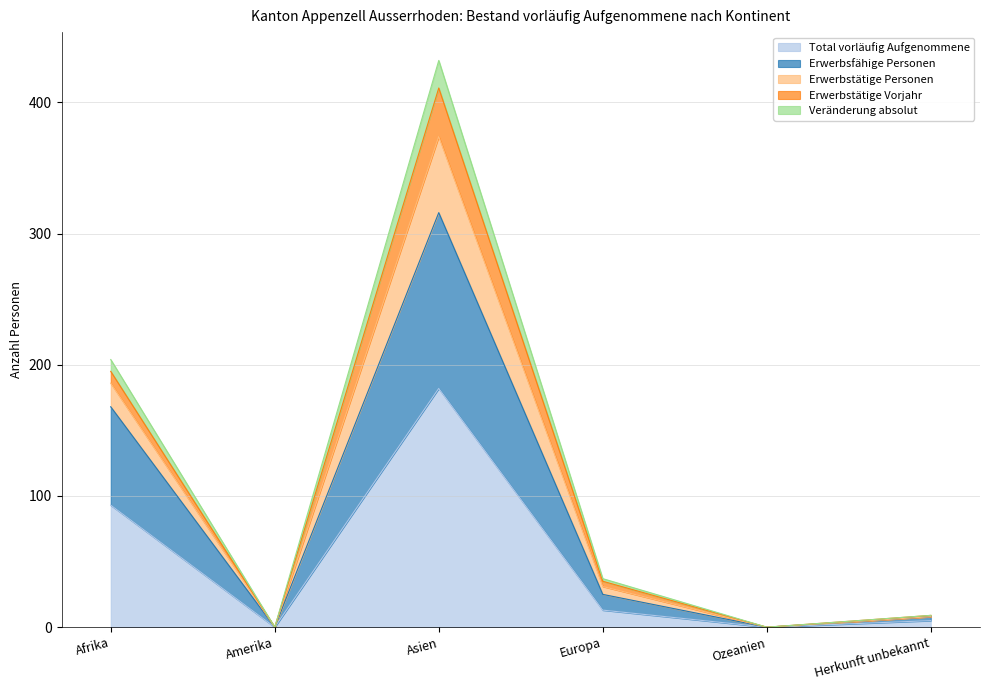

What is the label of the 1st point from the left?

Afrika